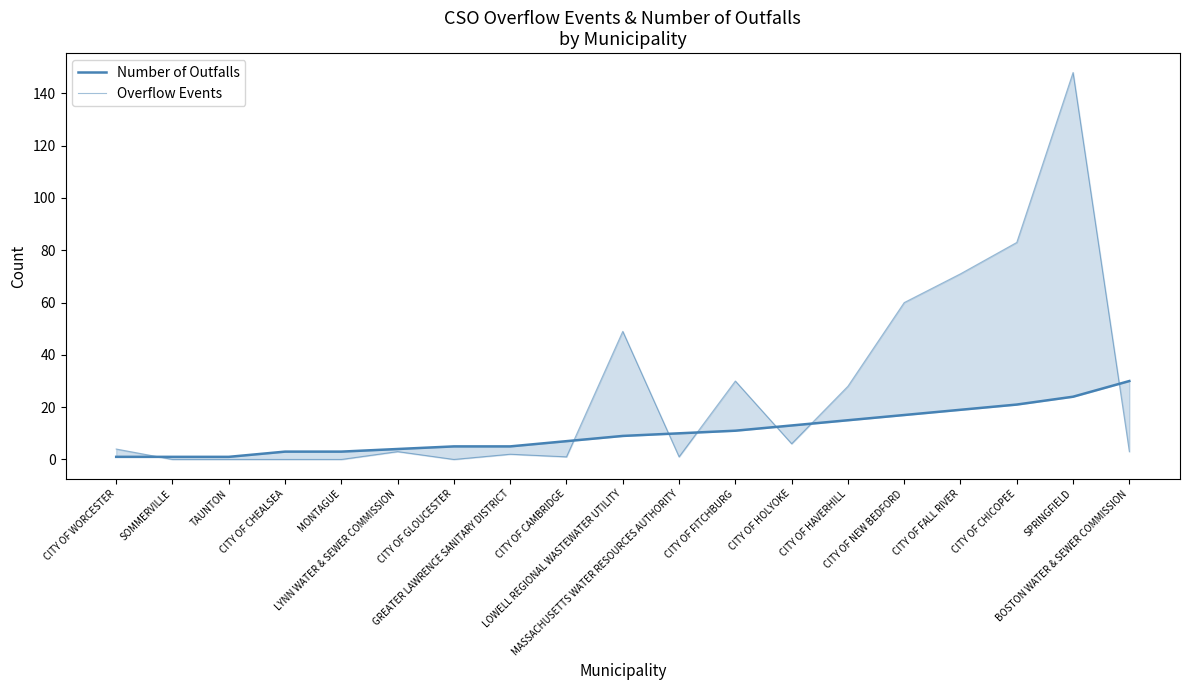

How many interior local valleys does the Overflow Events series have?

4